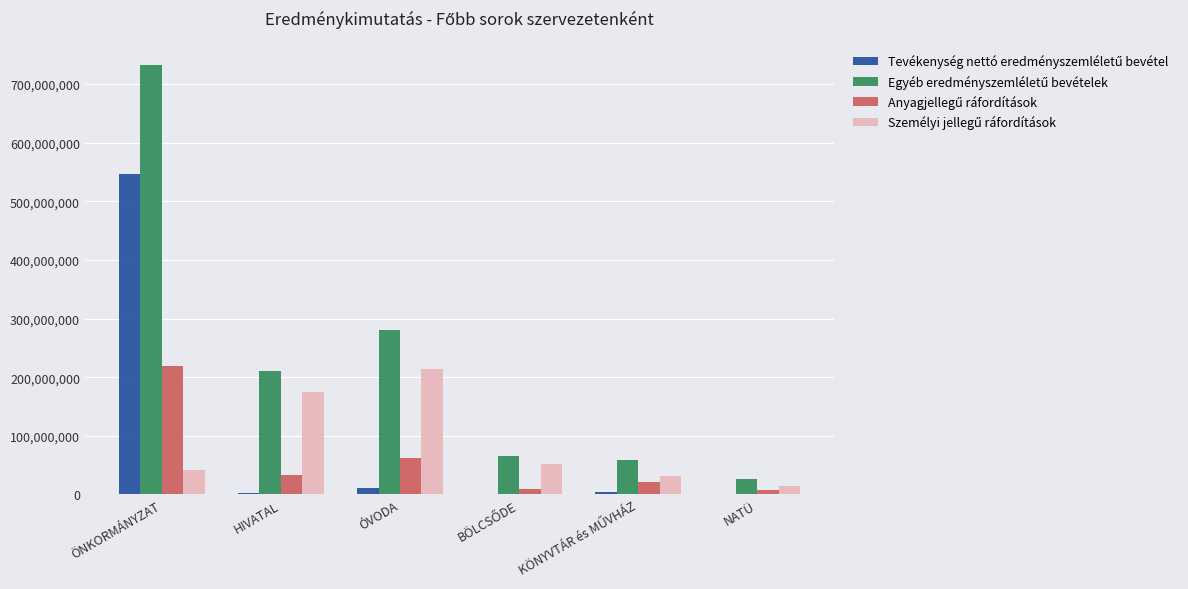

Which category has the highest value across all series?

ÖNKORMÁNYZAT